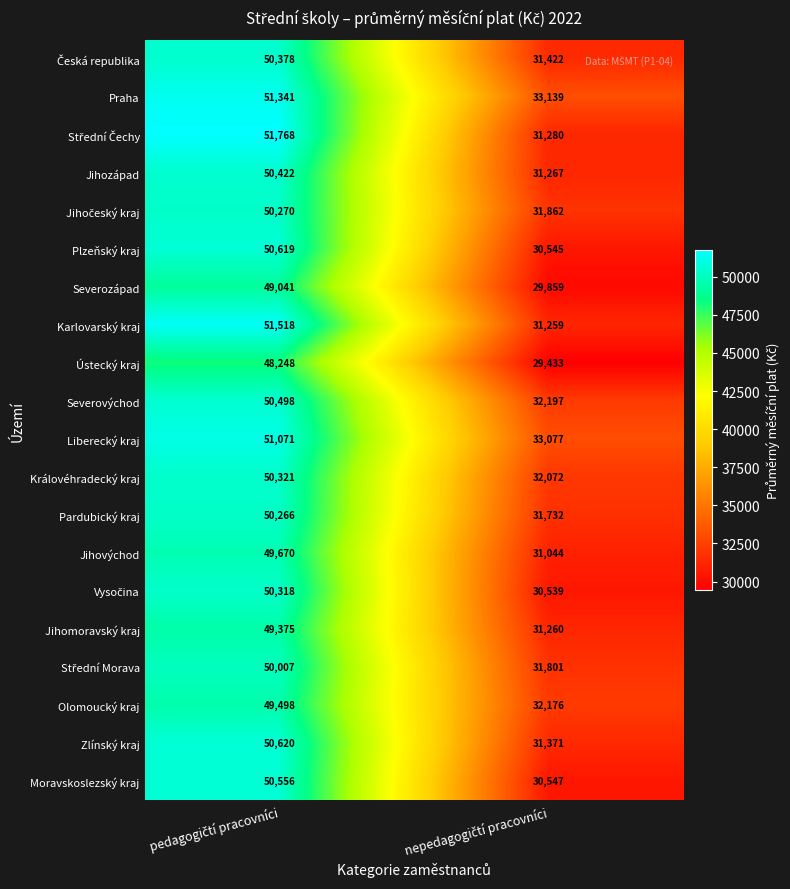

What is the highest value of the Karlovarský kraj series?

51518